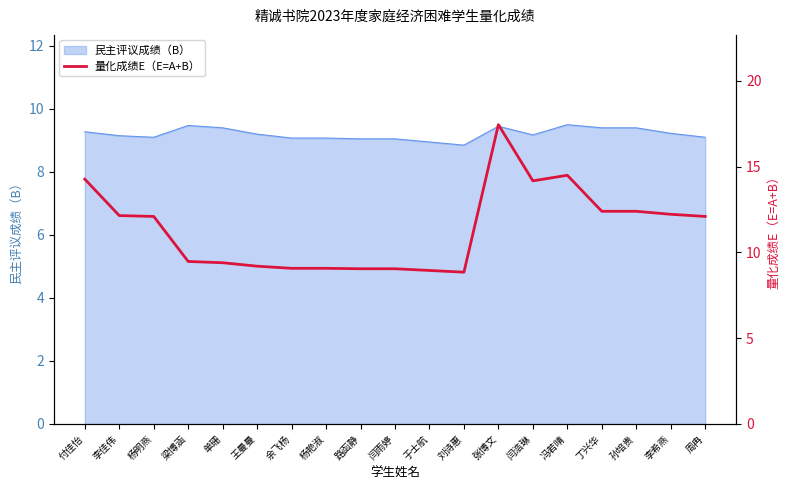

Reading right to left, what are all the values shown in this chart?

周冉=12.1	李希燕=12.2	孙培贵=12.4	丁兴华=12.4	冯若晴=14.5	闫浩琳=14.2	张博文=17.4	刘诗惠=8.8	于士航=8.9	闫雨婷=9.1	路函静=9.1	杨艳淑=9.1	余飞杨=9.1	王曼曼=9.2	单珊=9.4	梁博涵=9.5	杨明燕=12.1	李佳伟=12.2	付佳怡=14.3